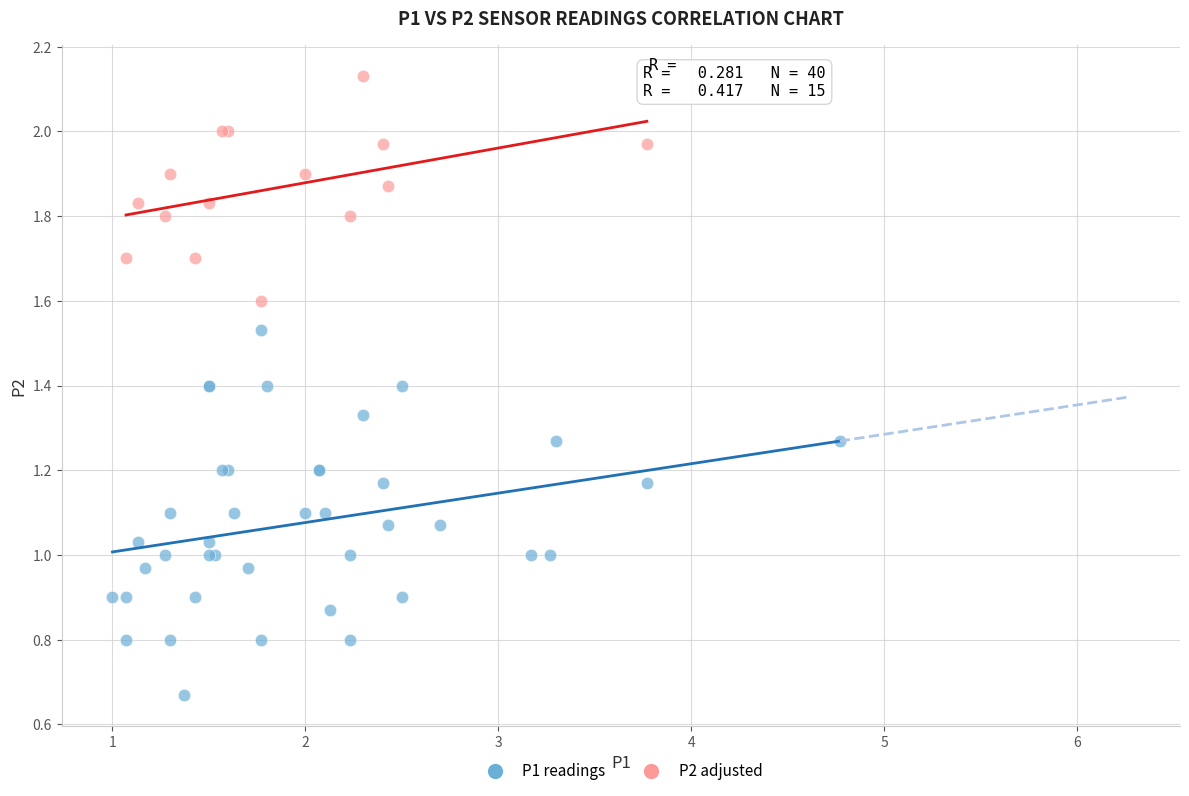

Which series has the largest Y range (max minus min)?

P1 readings